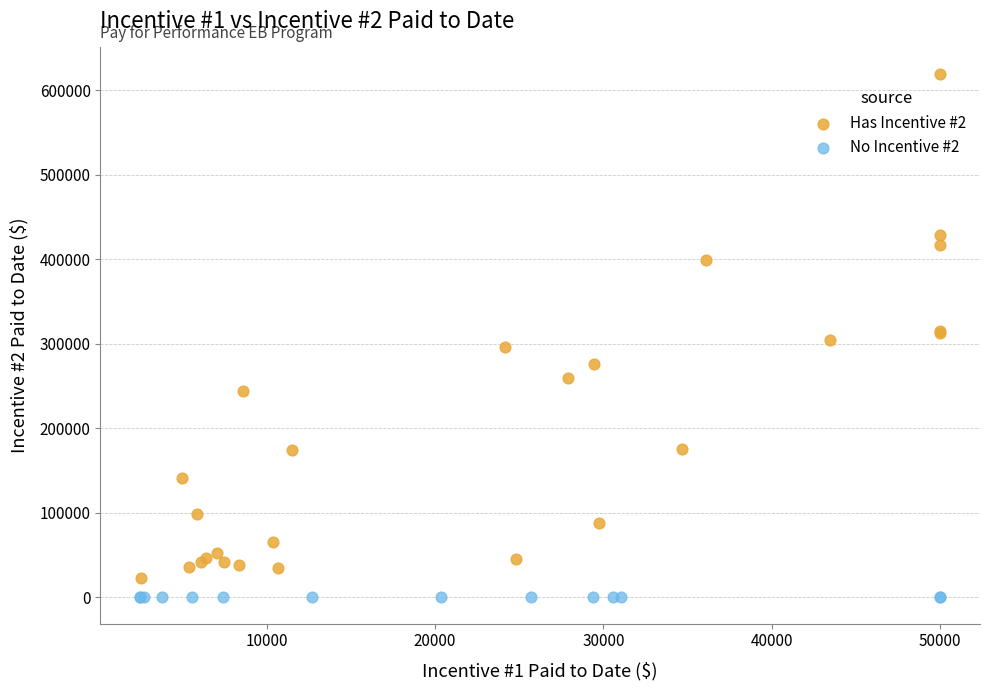

Which series contains the highest Y value?

Has Incentive #2